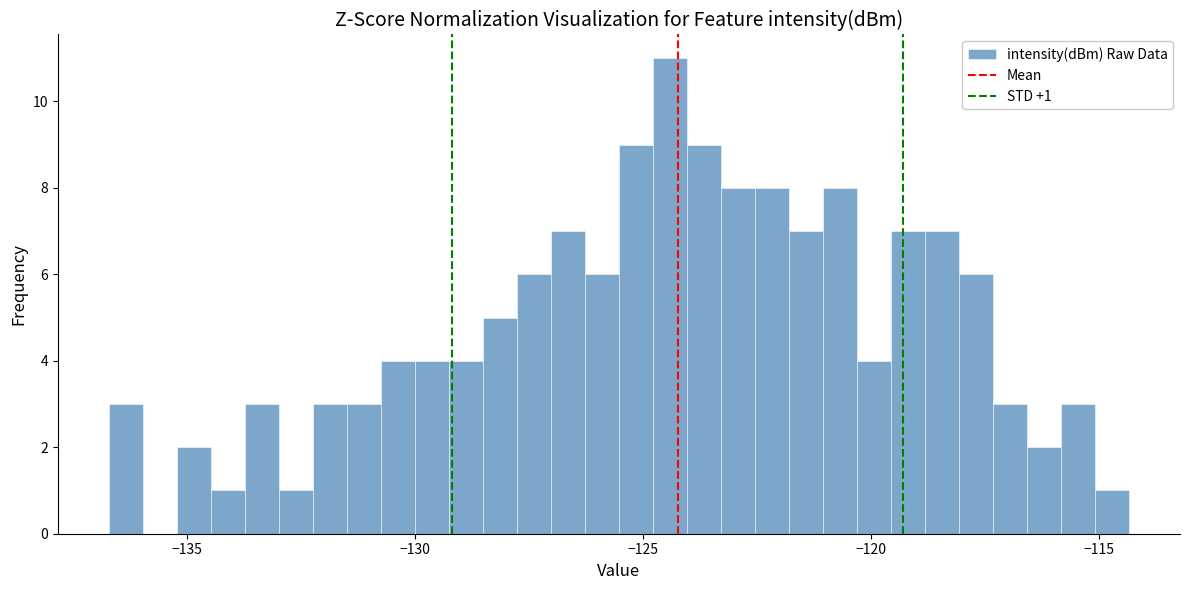

Read against the x-axis, roughly where is the centre of the tallest bar?

-124.5